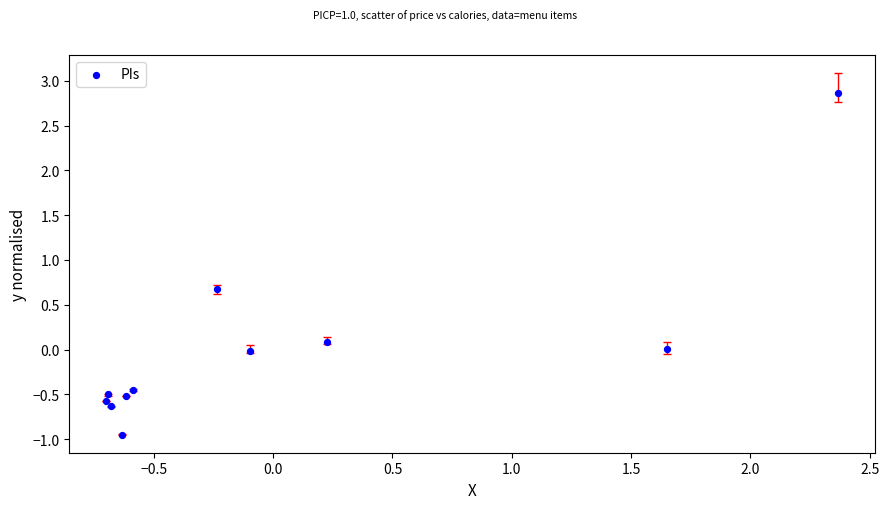

What is the range of Y values (max minus min)?

3.8